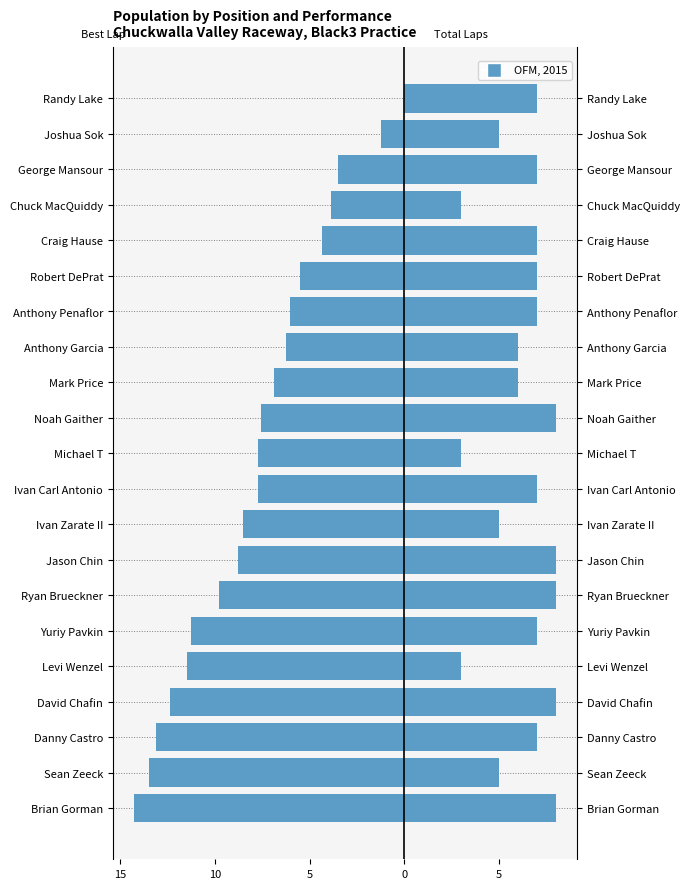

What is the value of the Total Laps bar at the 17th from the left?

7.0